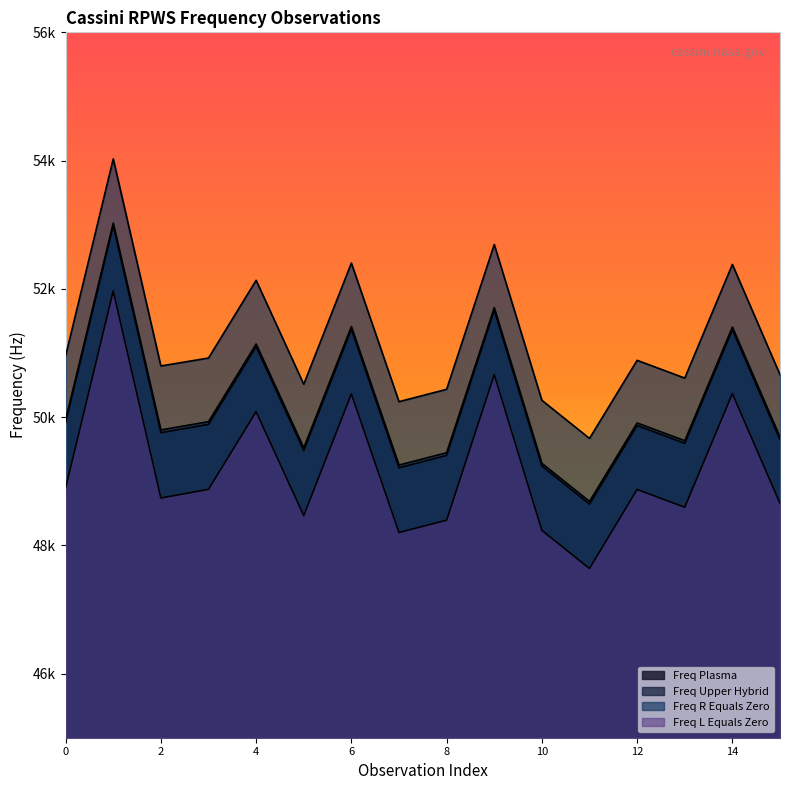

At which label is FREQ_UPPER_HYBRID closest to 50855?

4